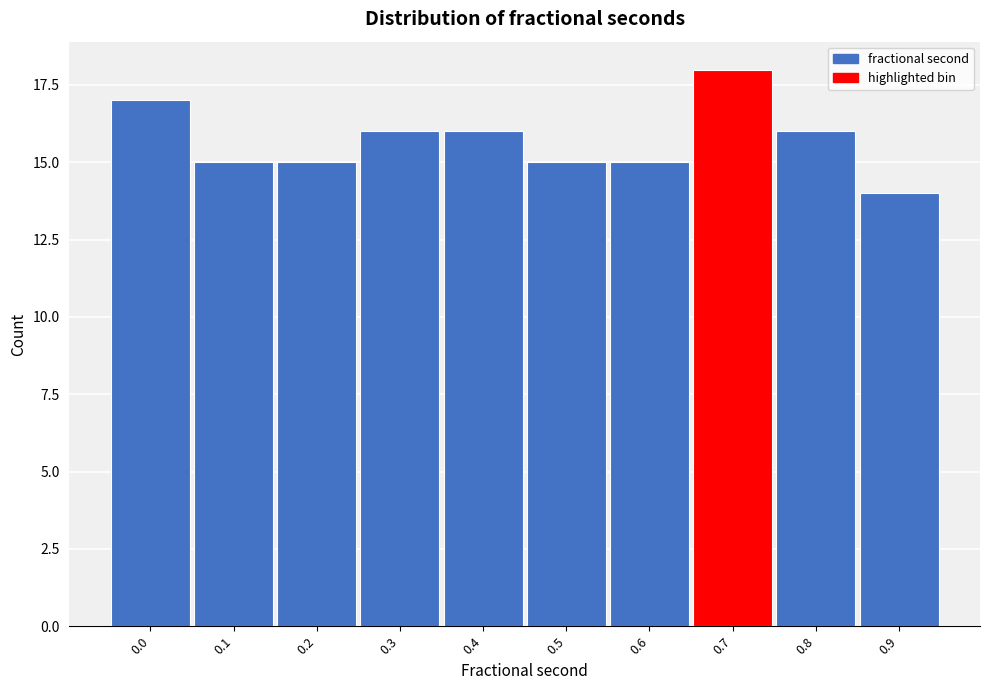

Reading left to right, what are all the values shown in this chart?

0.0=17	0.1=15	0.2=15	0.3=16	0.4=16	0.5=15	0.6=15	0.7=18	0.8=16	0.9=14